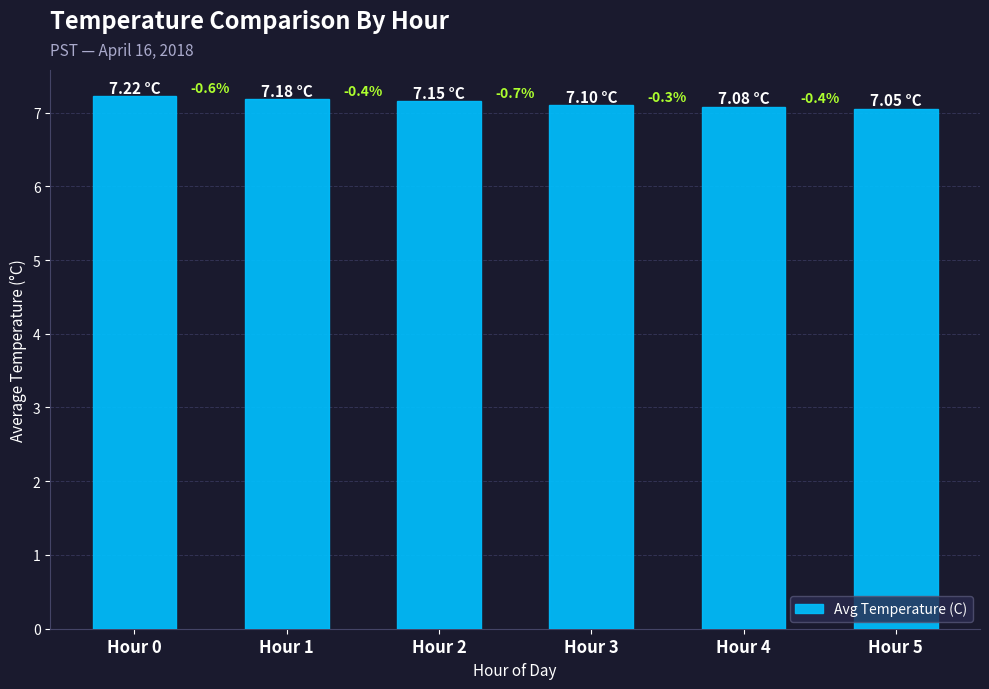

How many bars are there in total?

6